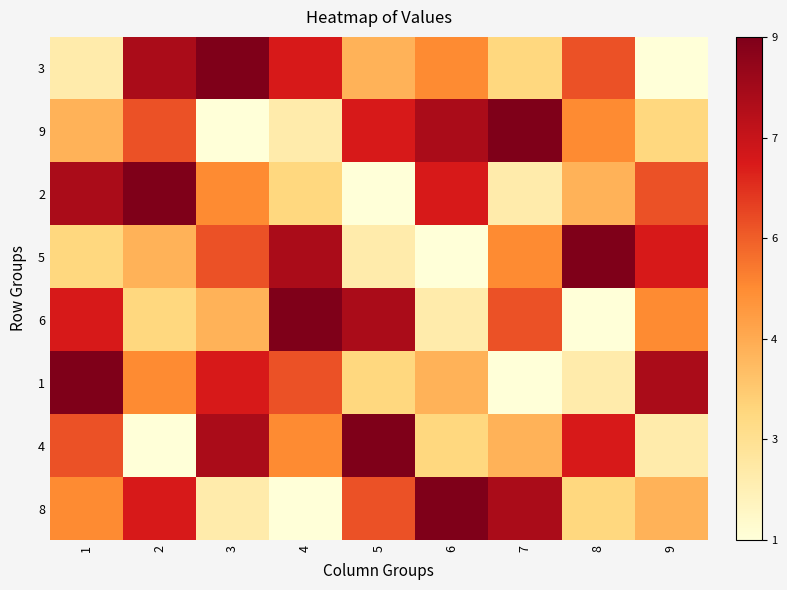

Reading right to left, extract all data points from this chart.

3: 9=1	8=6	7=3	6=5	5=4	4=7	3=9	2=8	1=2
9: 9=3	8=5	7=9	6=8	5=7	4=2	3=1	2=6	1=4
2: 9=6	8=4	7=2	6=7	5=1	4=3	3=5	2=9	1=8
5: 9=7	8=9	7=5	6=1	5=2	4=8	3=6	2=4	1=3
6: 9=5	8=1	7=6	6=2	5=8	4=9	3=4	2=3	1=7
1: 9=8	8=2	7=1	6=4	5=3	4=6	3=7	2=5	1=9
4: 9=2	8=7	7=4	6=3	5=9	4=5	3=8	2=1	1=6
8: 9=4	8=3	7=8	6=9	5=6	4=1	3=2	2=7	1=5